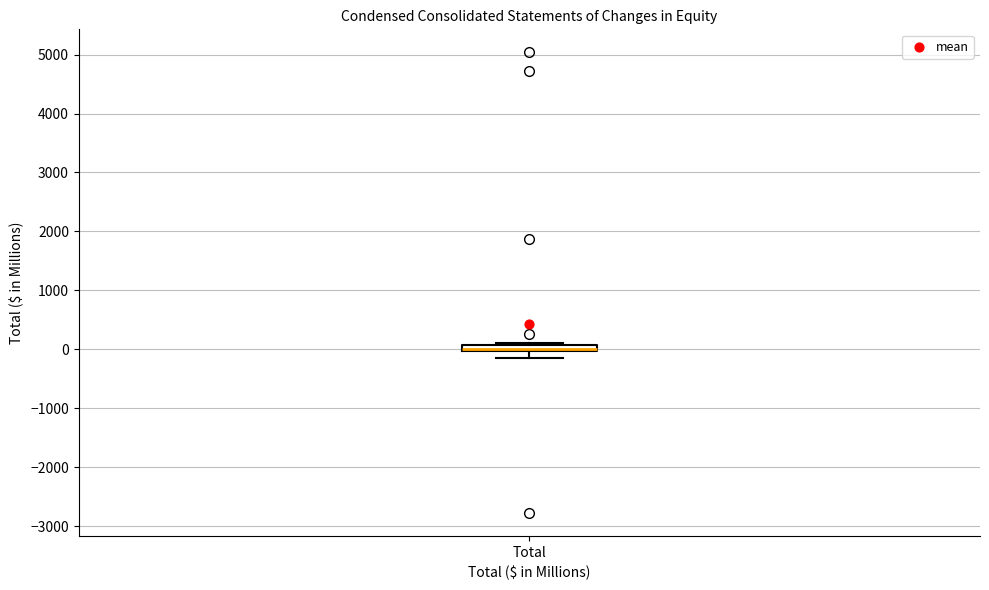

Where is the upper edge of the box for Total on the y-axis? The values are not printed on the chart, so give them approximately, as read against the axis.

100